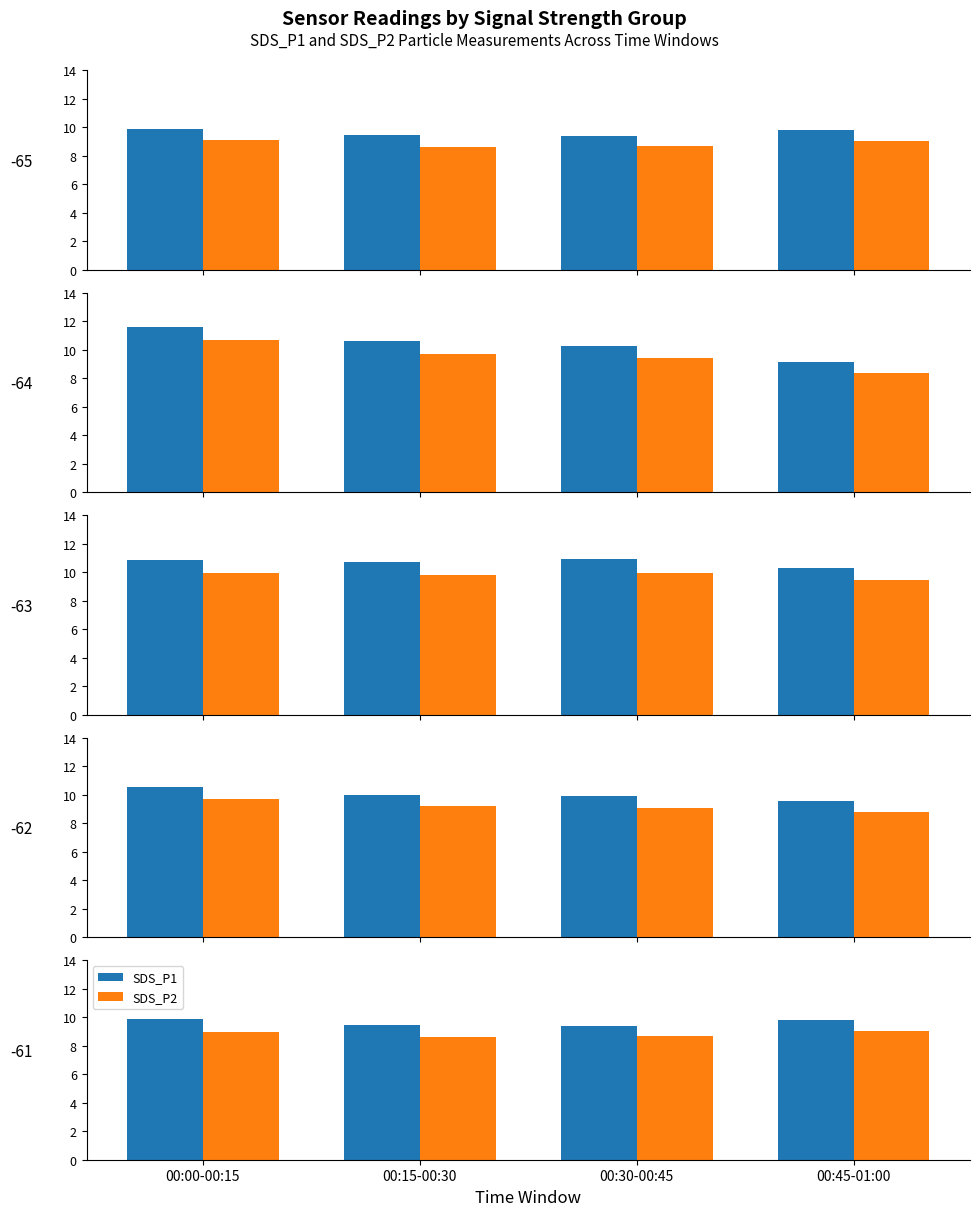

True or false: SDS_P1 has a value of 9.8 at 00:45-01:00.

True